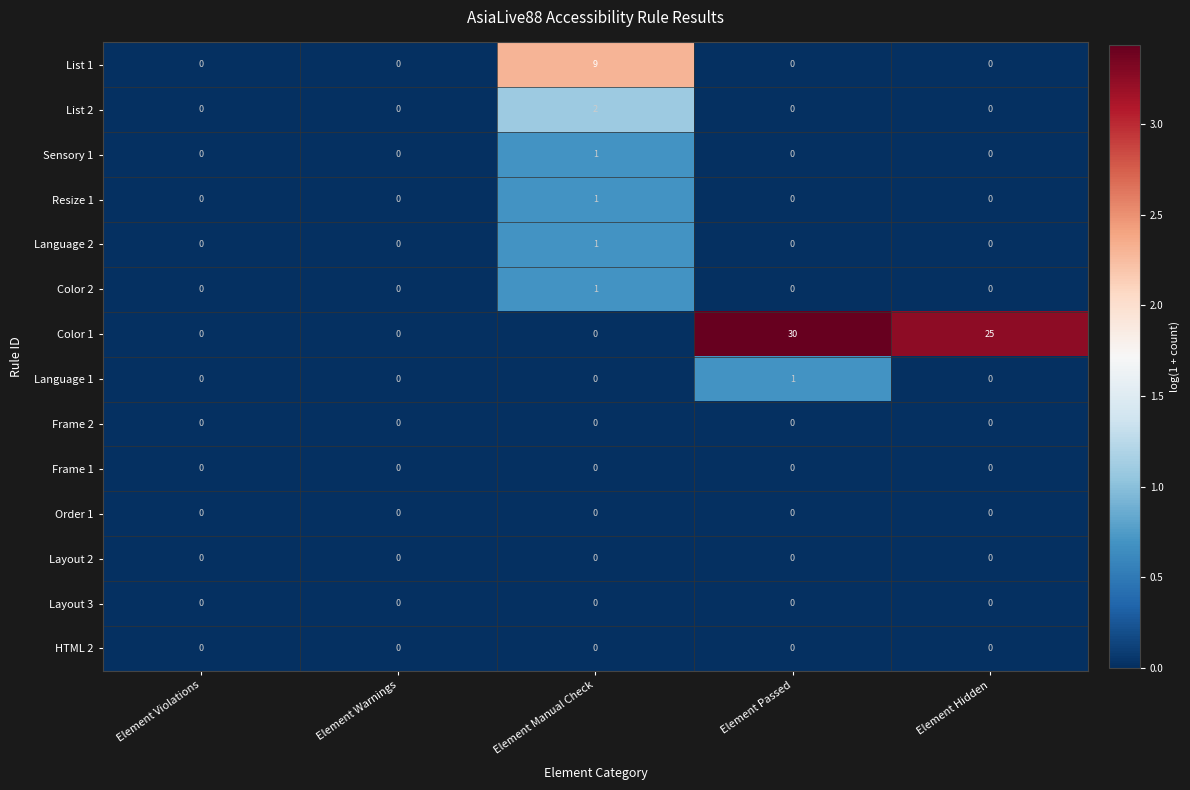

Which series has the largest range (max minus min)?

Color 1